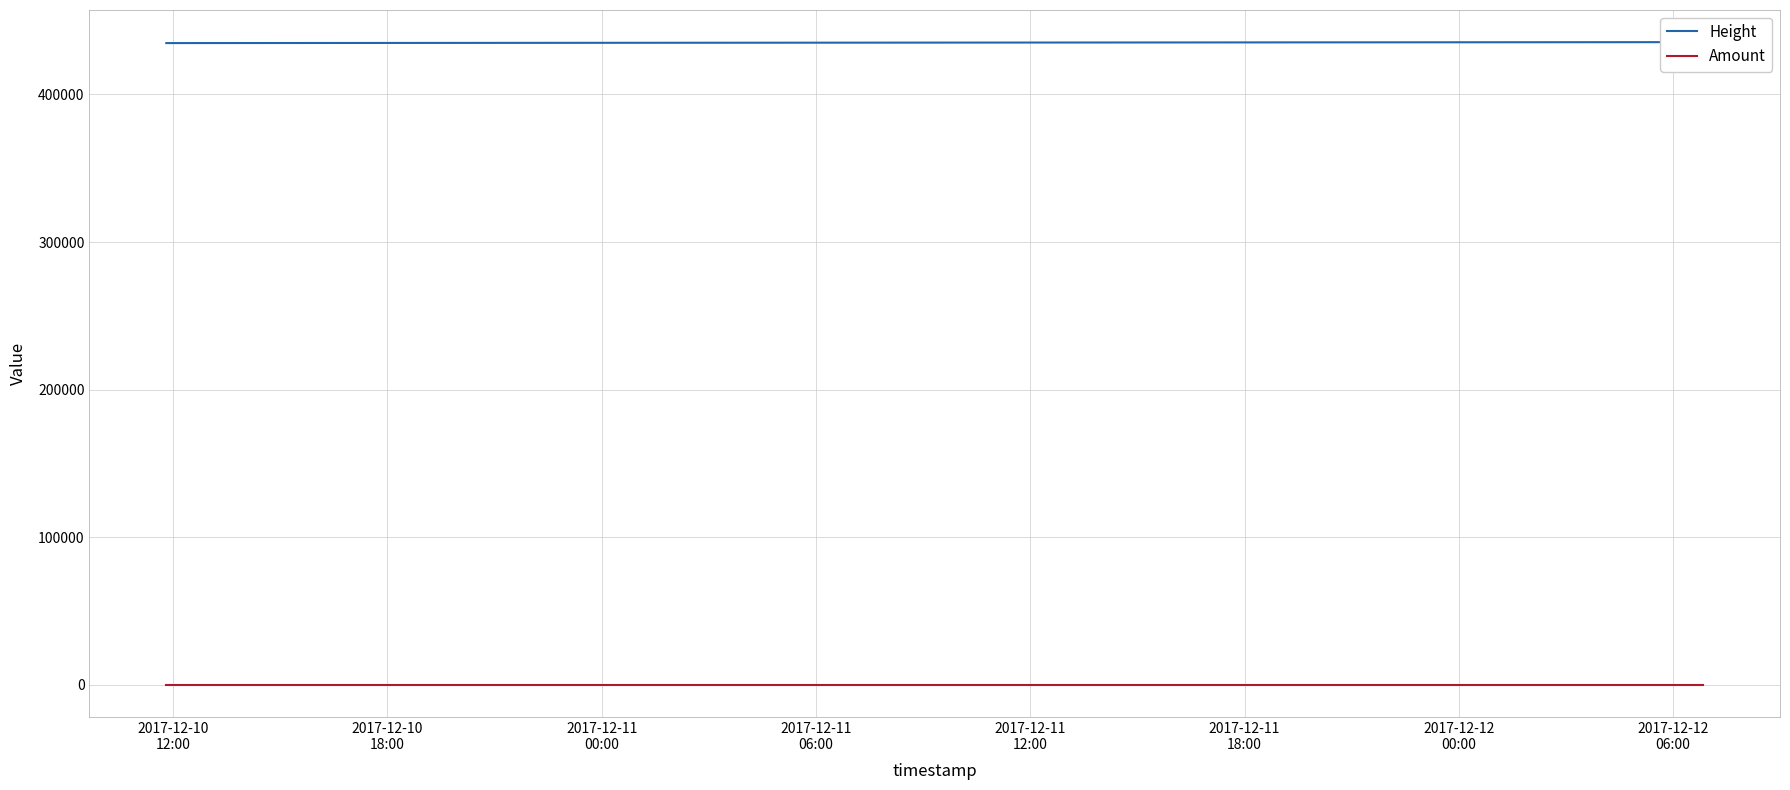

What is the value of the Amount point at the 3rd from the left?

1